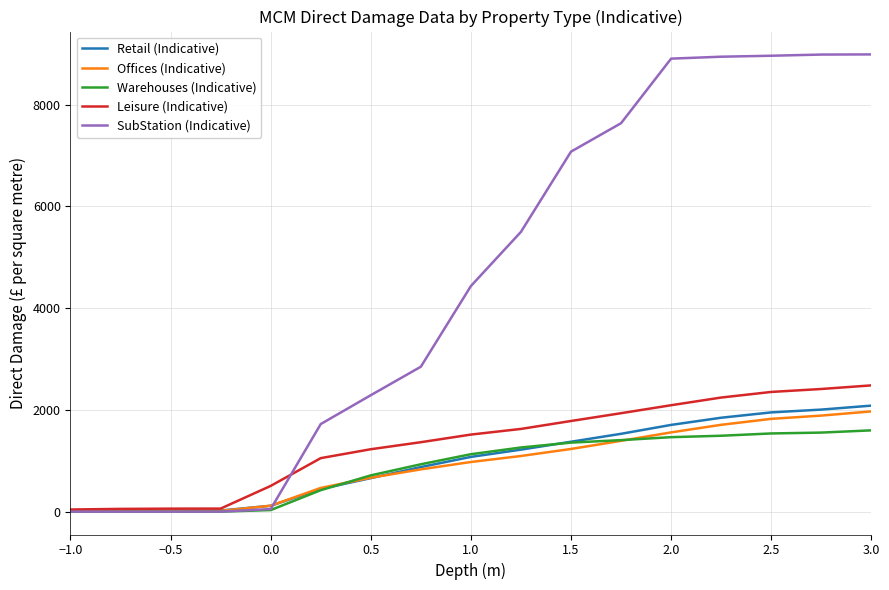

What is the maximum value for SubStation (Indicative)?

8988